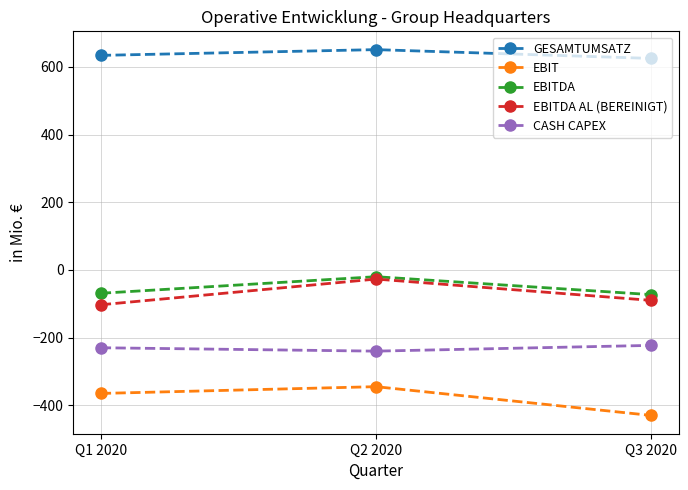

What is the highest value of the GESAMTUMSATZ series?

651